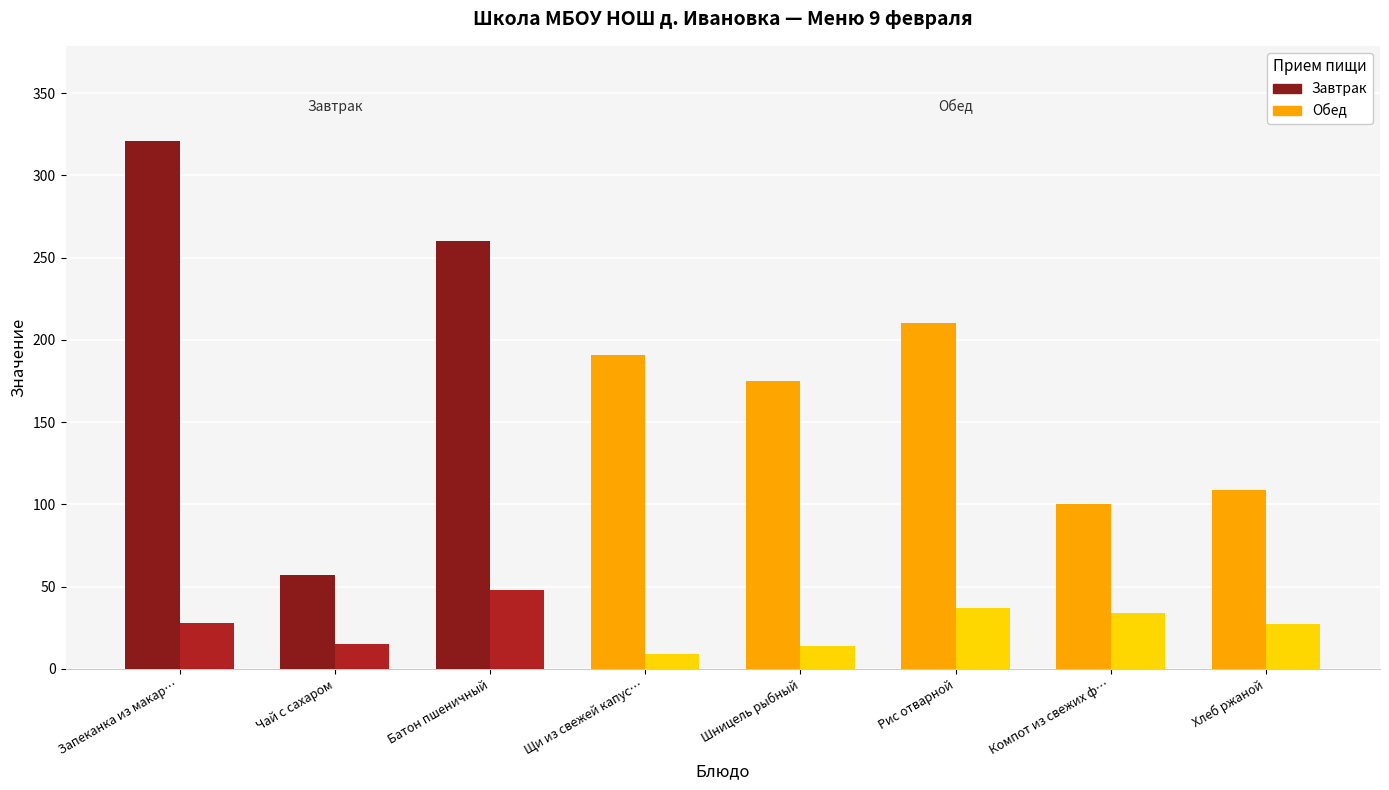

What is the spread (max minus min) of values at Рис отварной?

173